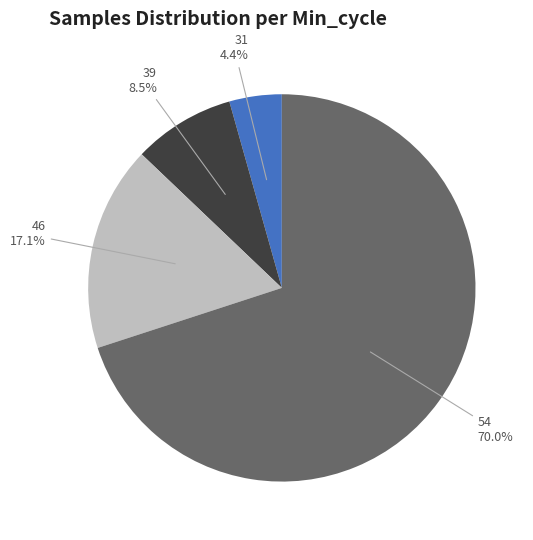

True or false: 54 accounts for 16% of the total.

False